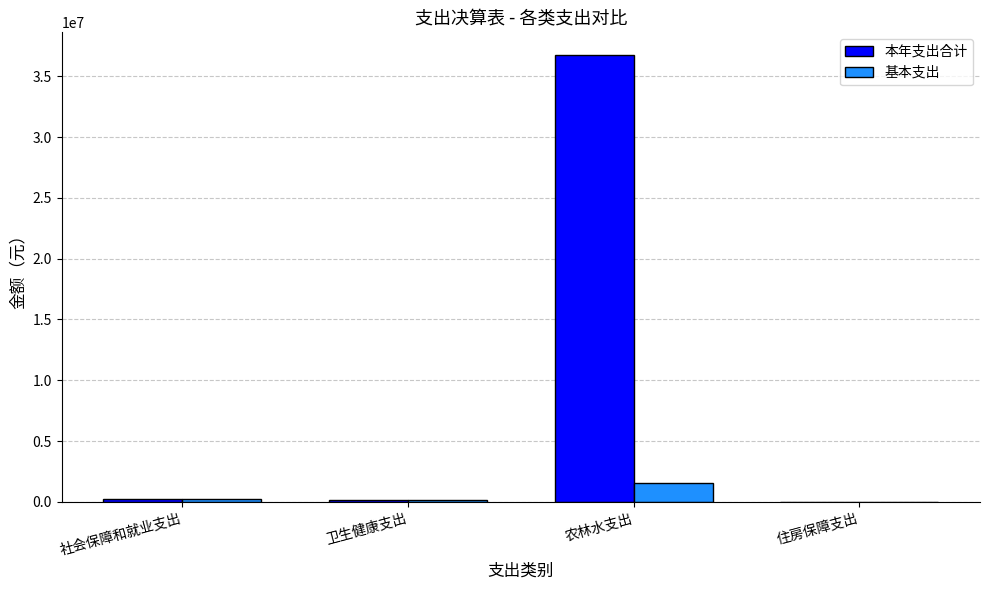

Where does the 基本支出 series first go above 261910?

社会保障和就业支出